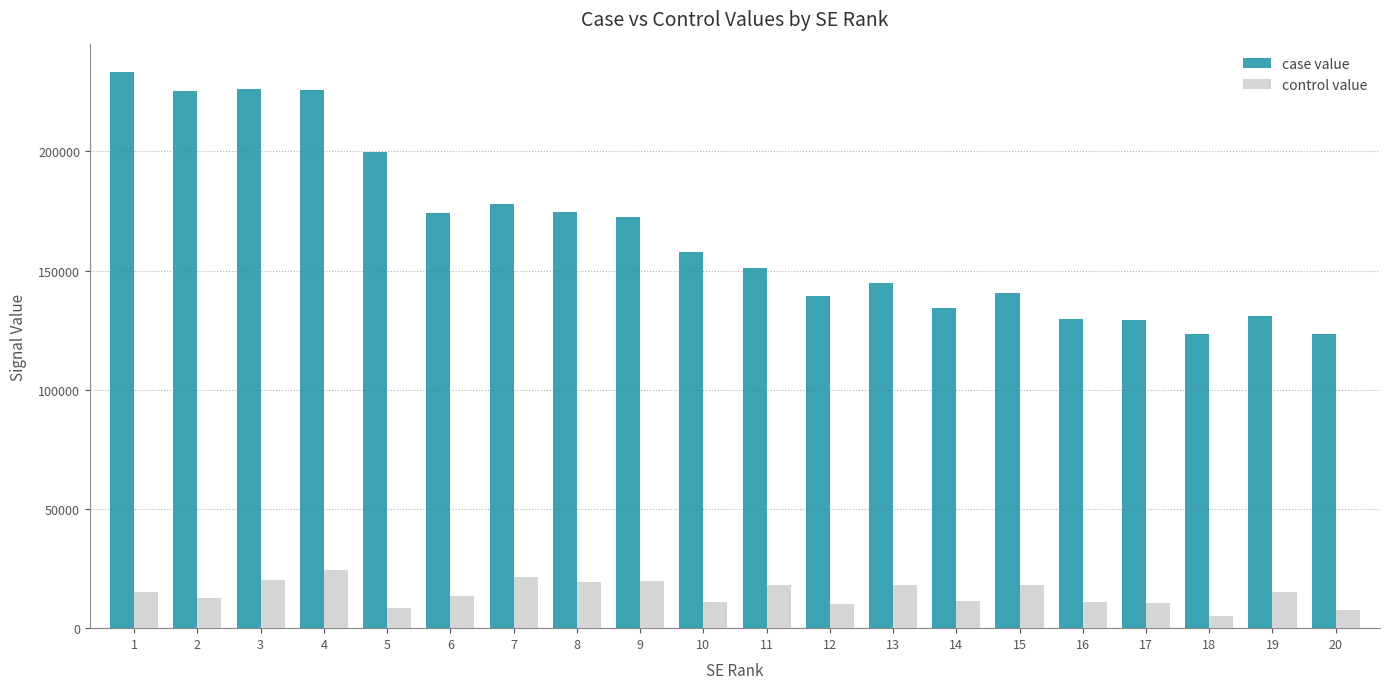

At how many categories does at least one series exceed 38874?

20